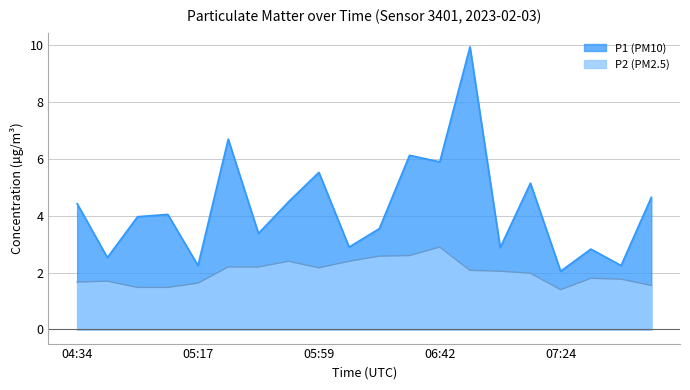

At how many categories does at least one series exceed 6?

3